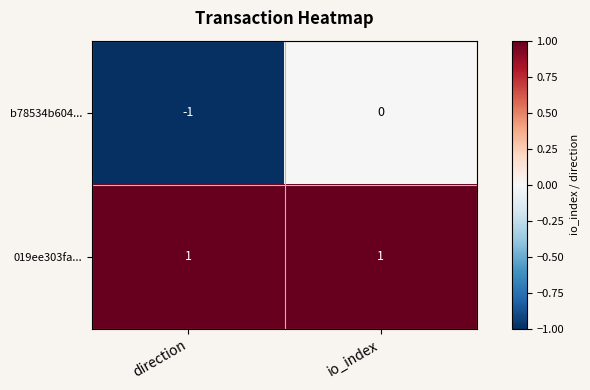

What is the greatest value displayed?

1